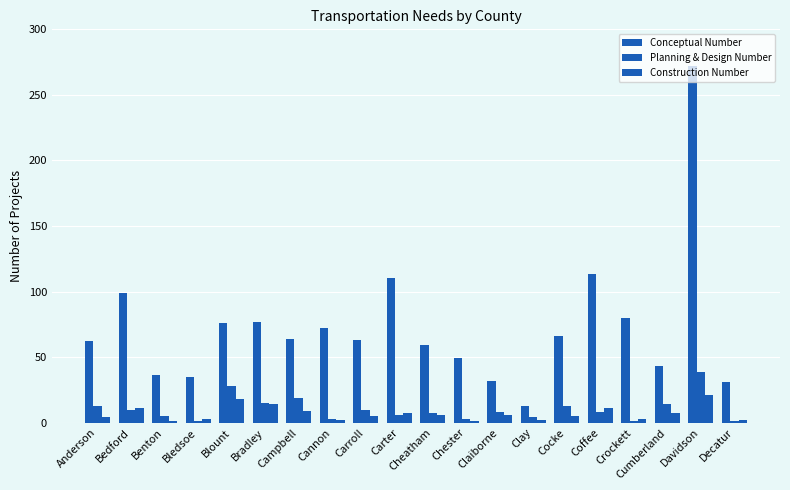

At which label is Conceptual Number closest to 142?

Coffee